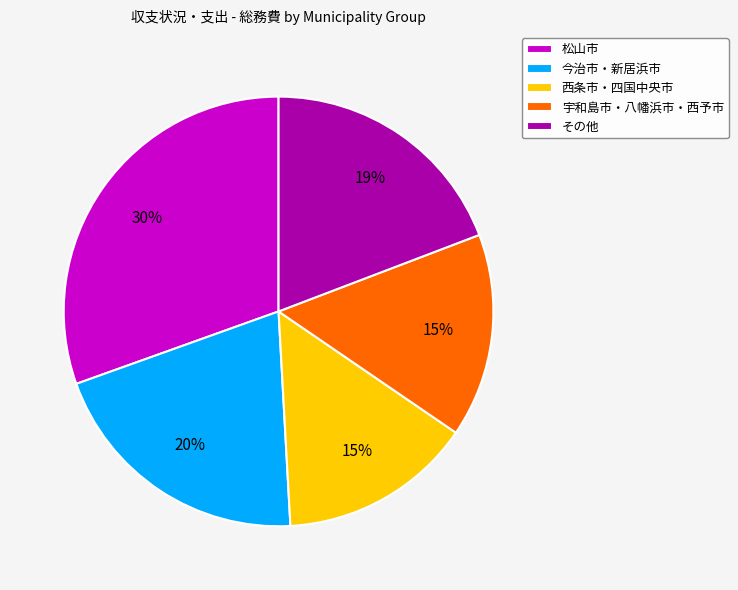

What is the largest slice in the pie chart?

松山市